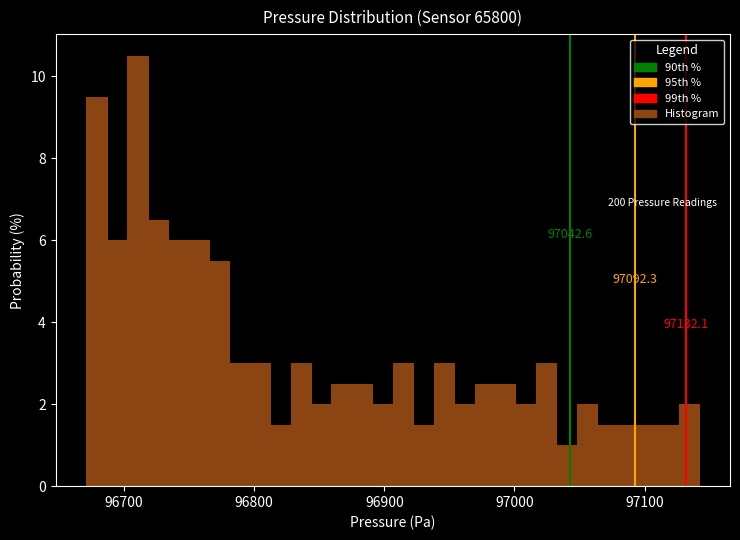

Around what value on the x-axis is the tallest bar? Give the approximate position of its centre, as read against the axis.

96710